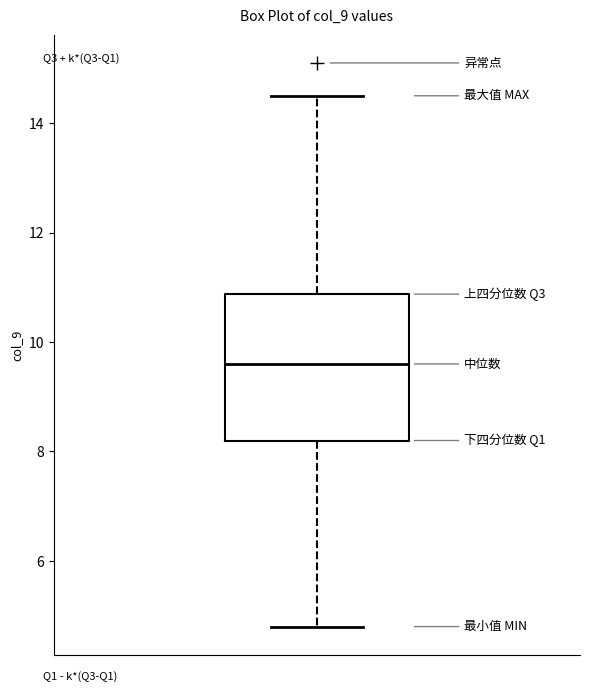

Transcribe this box plot: give where the median line is, the range the box spans, and where the two whiskers end, as read against the y-axis. The values are not printed on the chart, so give them approximately, as read against the axis.

median 9.6, box 8.2 to 10.8, whiskers 4.8 to 14.6